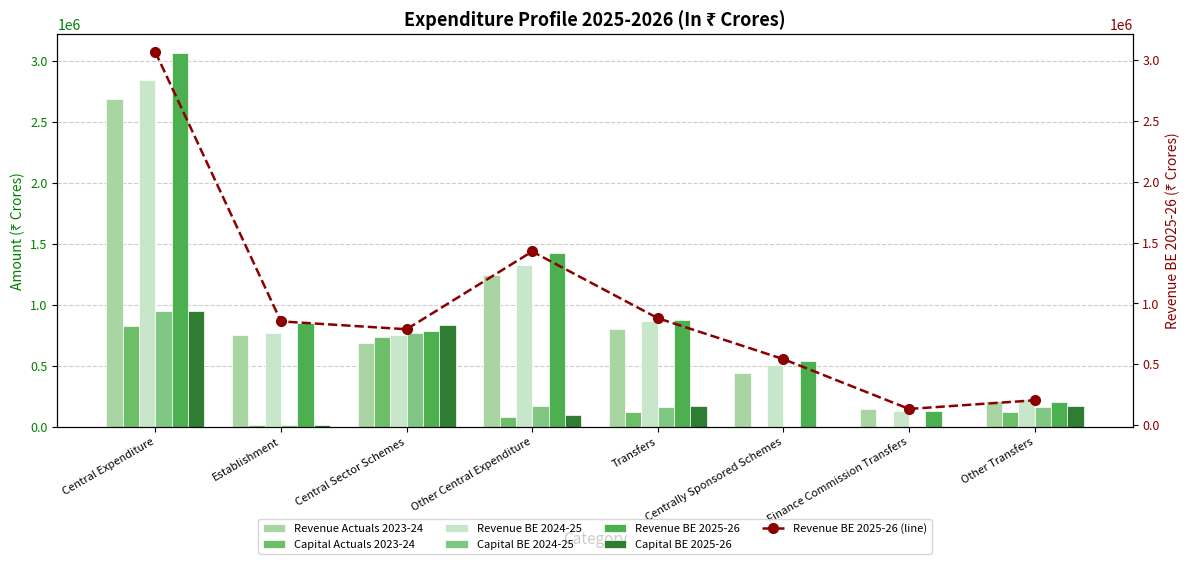

Is it true that Capital BE 2024-25 equals 15583.3 at Establishment?

True